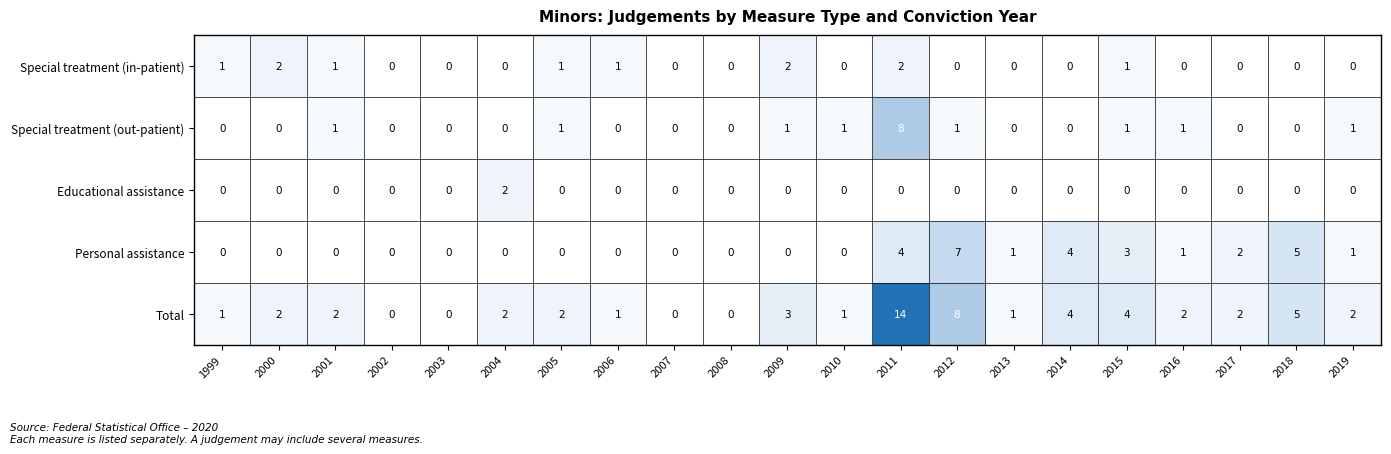

How many data points does each series have?

21